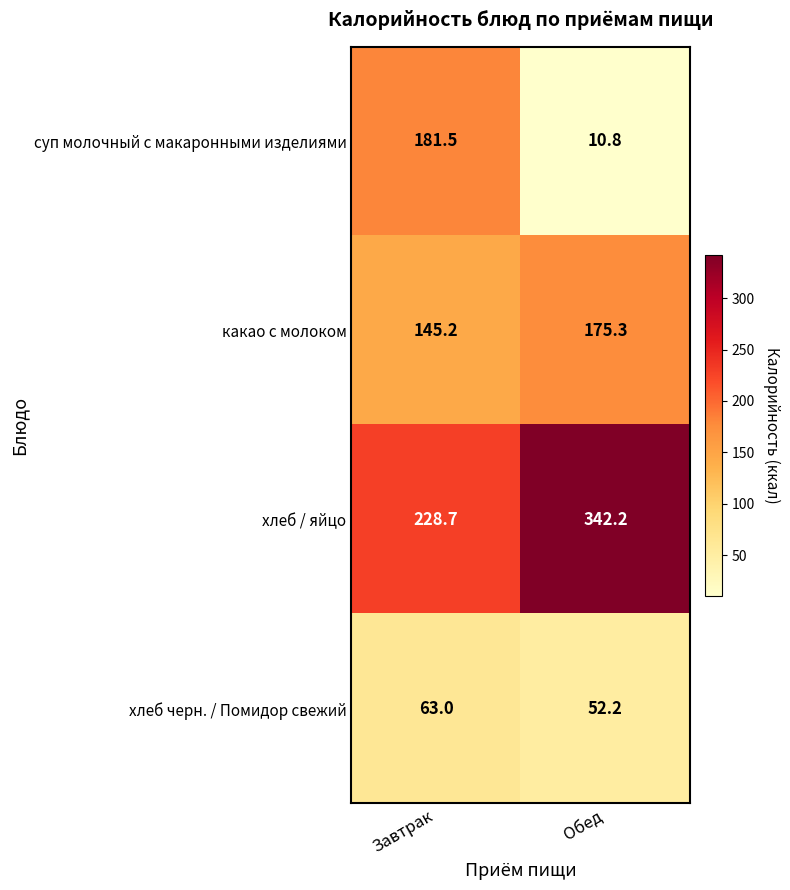

What is the sum of all суп молочный с макаронными изделиями values?

192.3